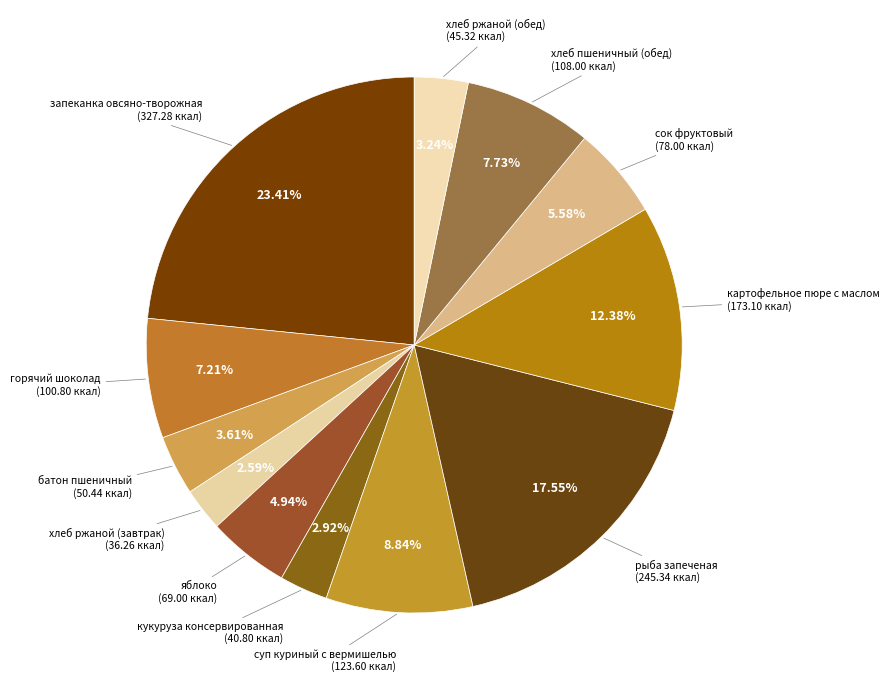

How many slices are in this pie chart?

12